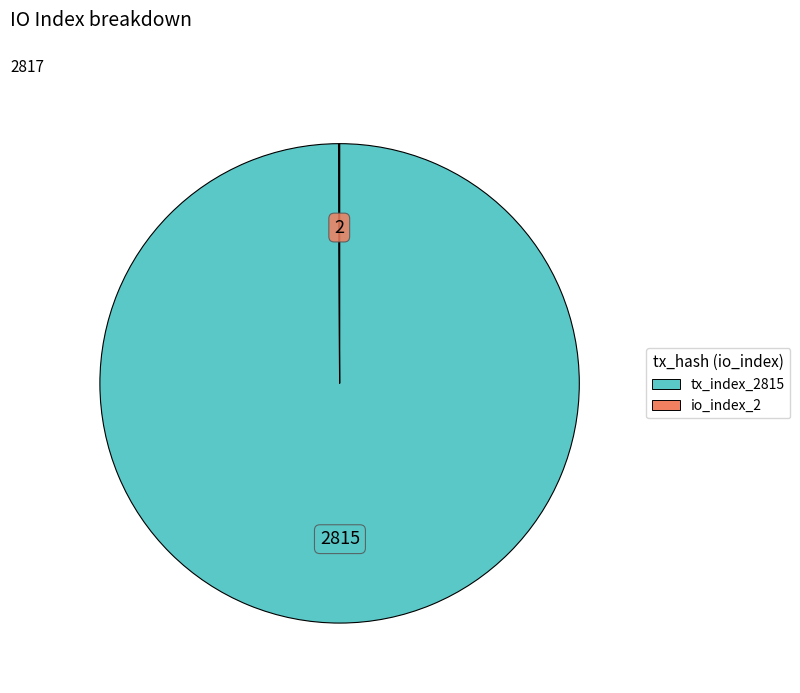

Which slice represents more than half of the pie?

tx_index_2815